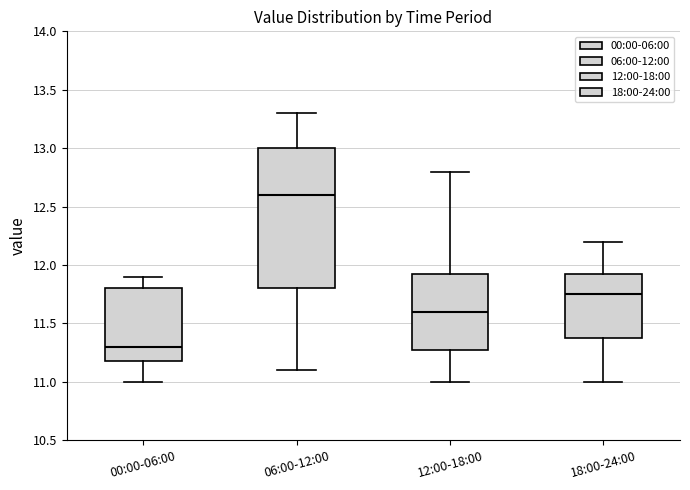

Which box is the tallest, from its lower edge to its upper edge?

06:00-12:00